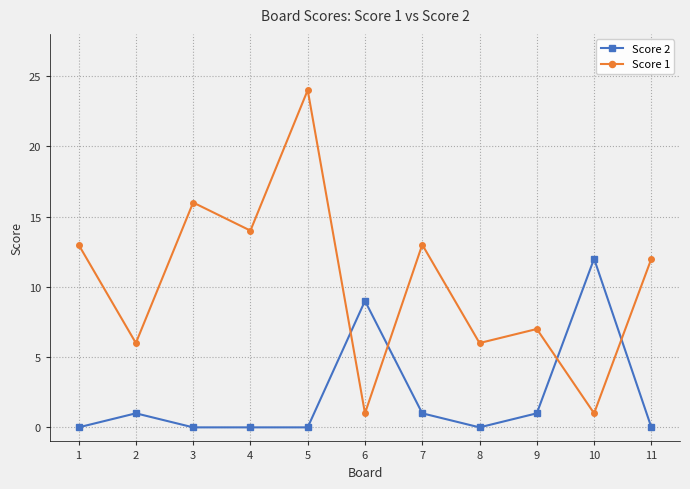

The Score 2 series shows 0 at 4. True or false?

True